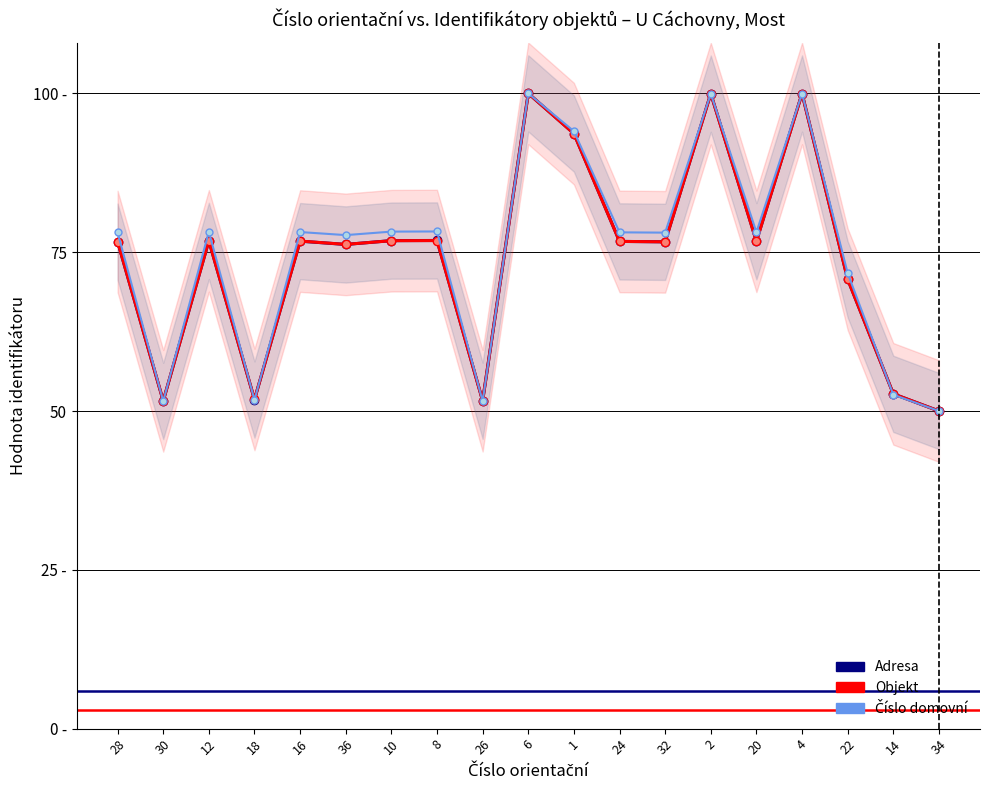

What is the difference between the maximum and minimum values in the Adresa series?

50.0